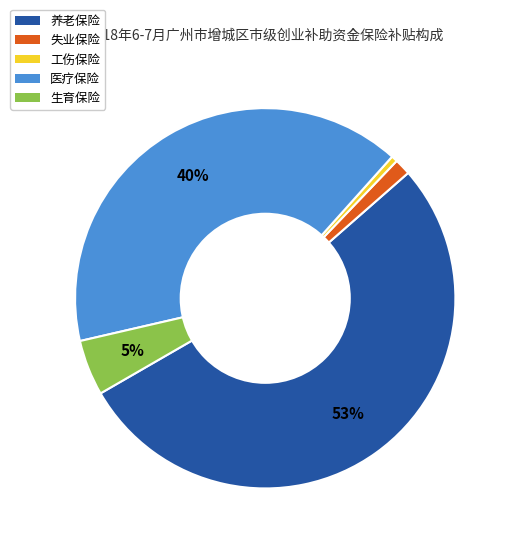

Which slice is the largest?

养老保险